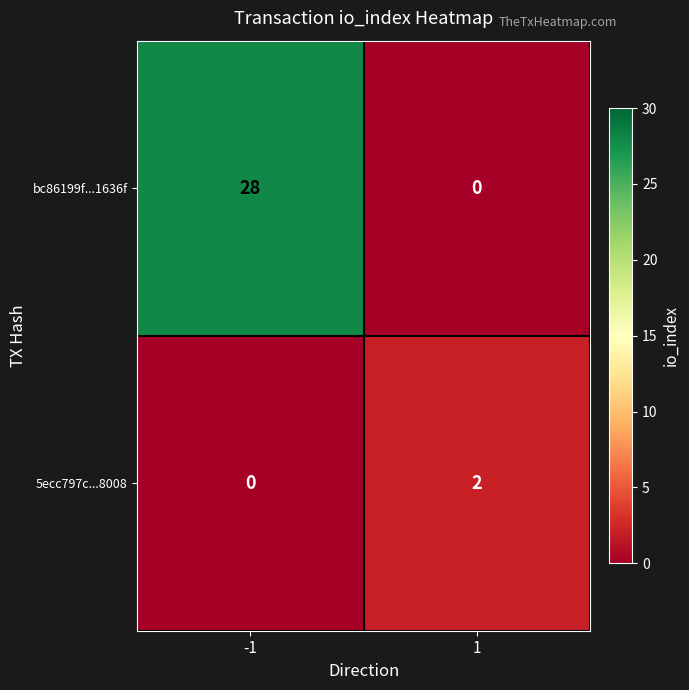

Rank the series by their average value, from highest to lowest.

bc86199f...1636f, 5ecc797c...8008